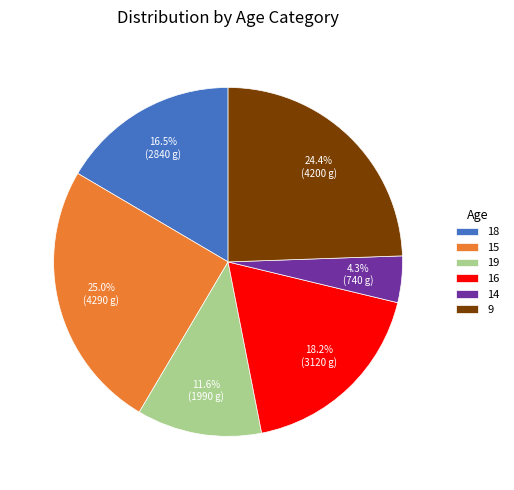

What percentage is the 16 slice, to the nearest percent?

18%